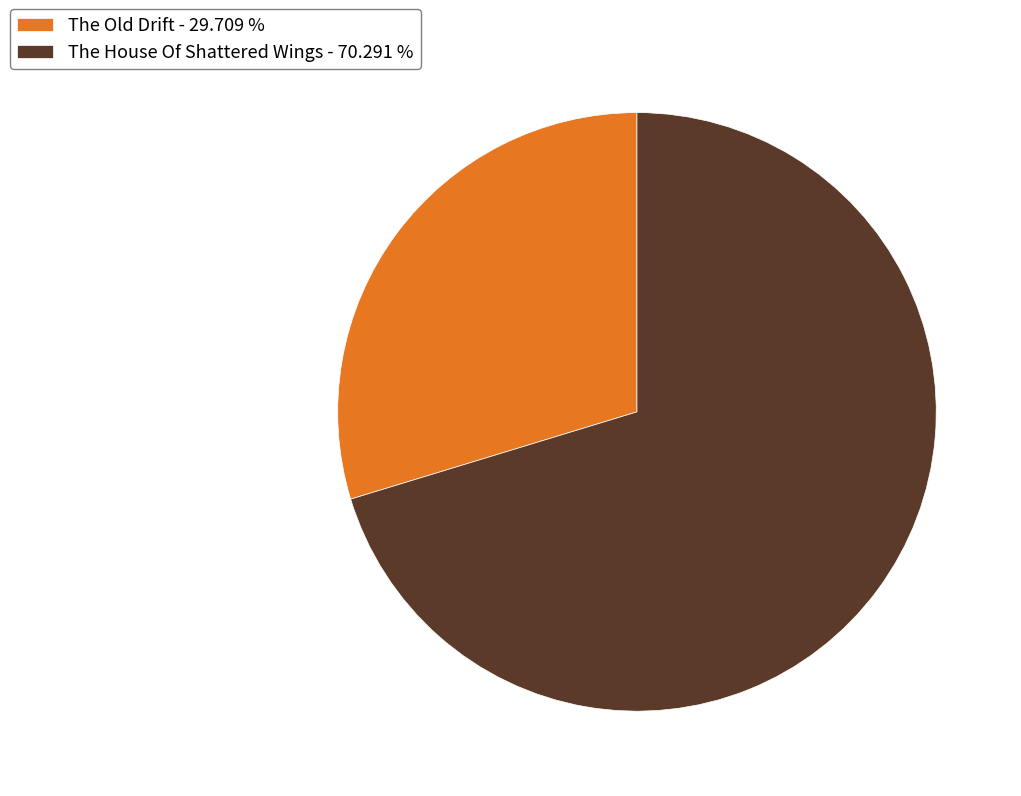

Is the sum of The Old Drift and The House Of Shattered Wings greater than half?

Yes